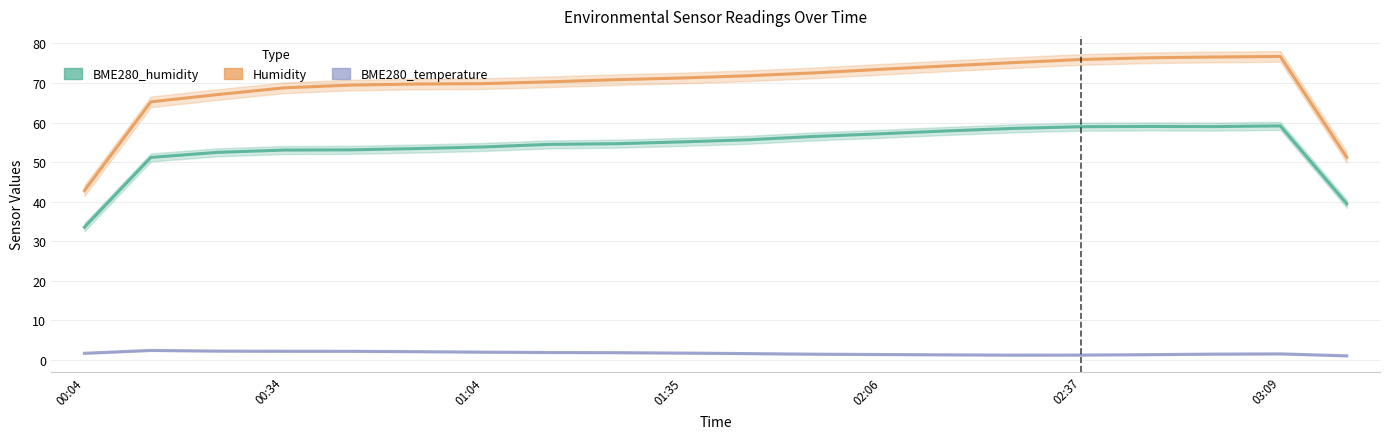

Is it true that BME280_temperature equals 1.6 at 10?

True